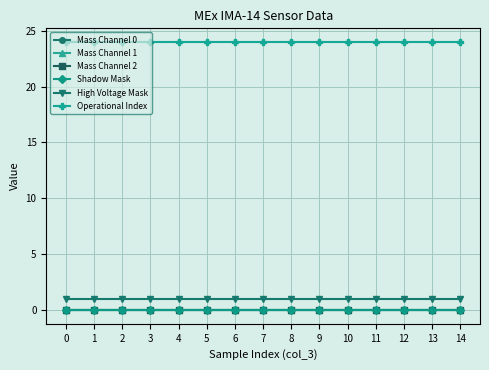

Is this an area chart (filled region under the line)?

No